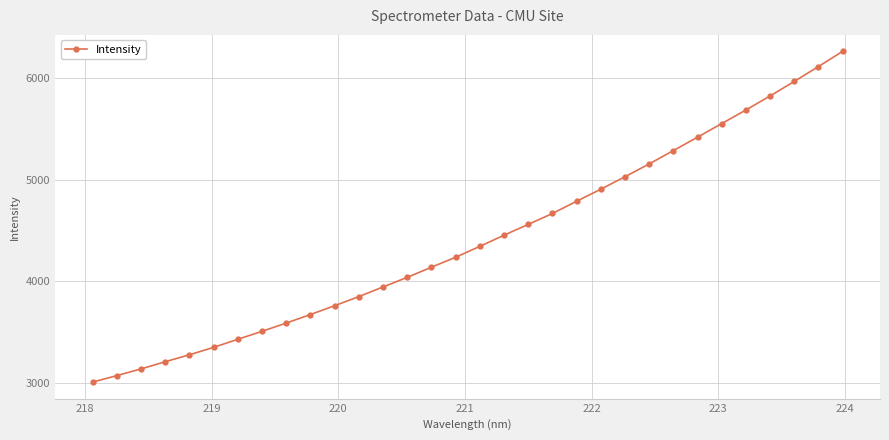

What is the value of the 22nd point from the left?

4906.8